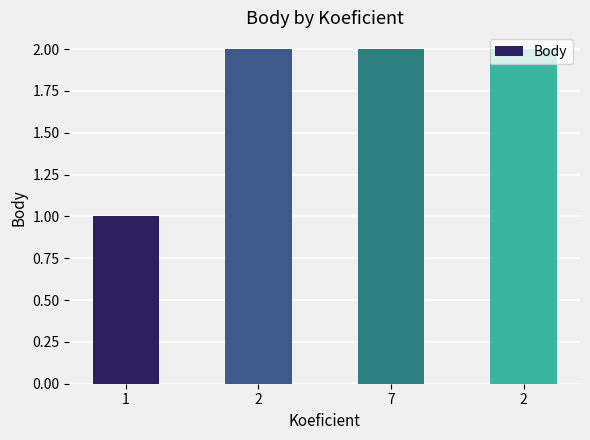

List the labels in order of value, smallest first.

1, 2, 7, 2